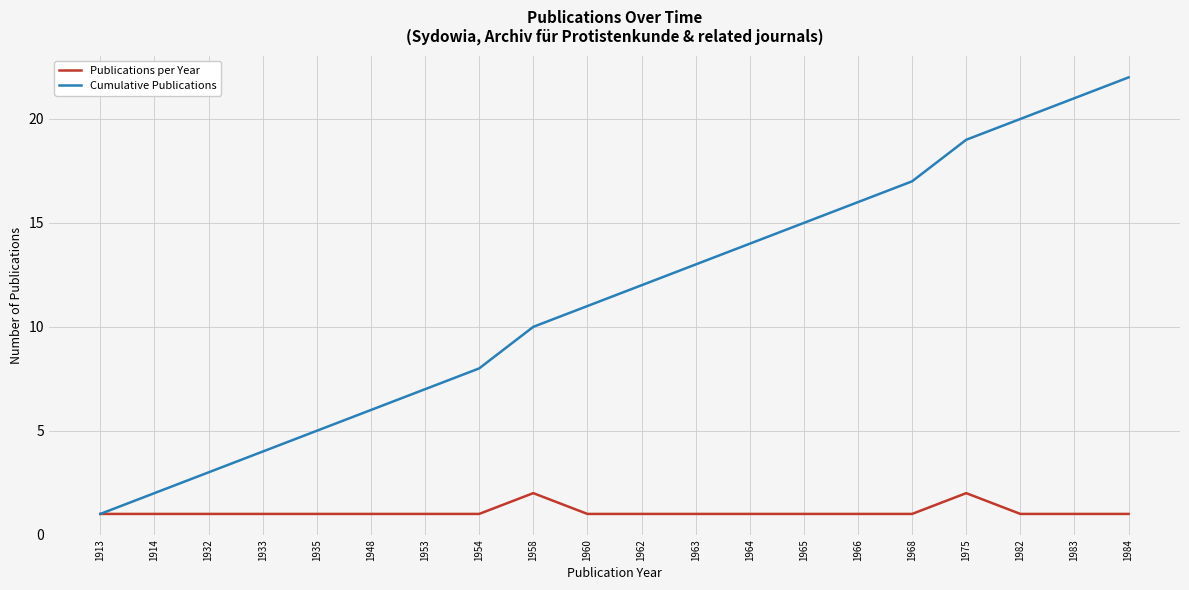

Which series has the largest total across all categories?

Cumulative Publications